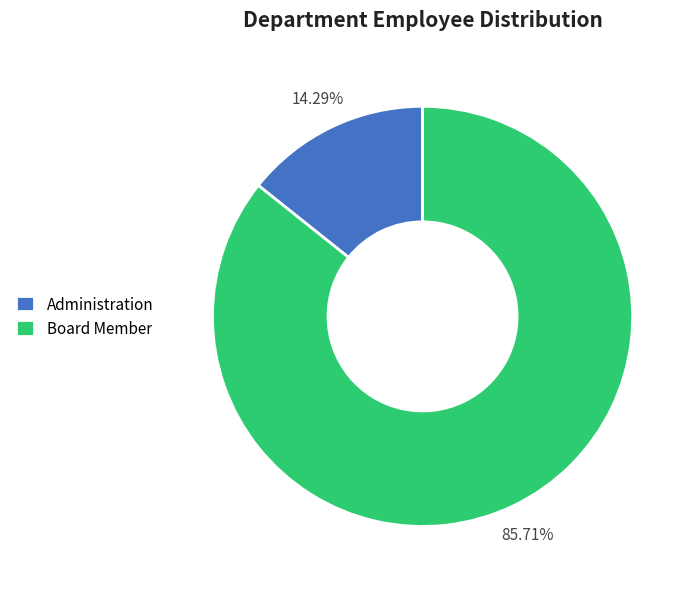

To the nearest percent, what is the average slice percentage?

50%